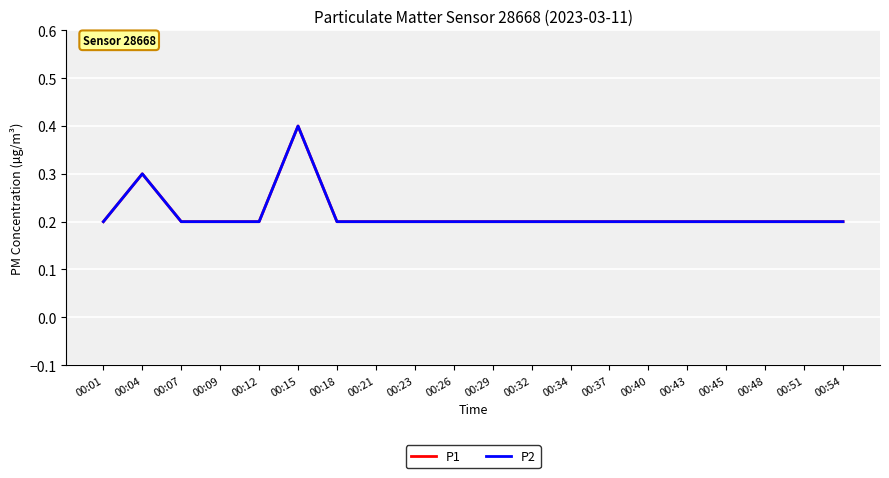

True or false: P1 and P2 cross at least once.

False